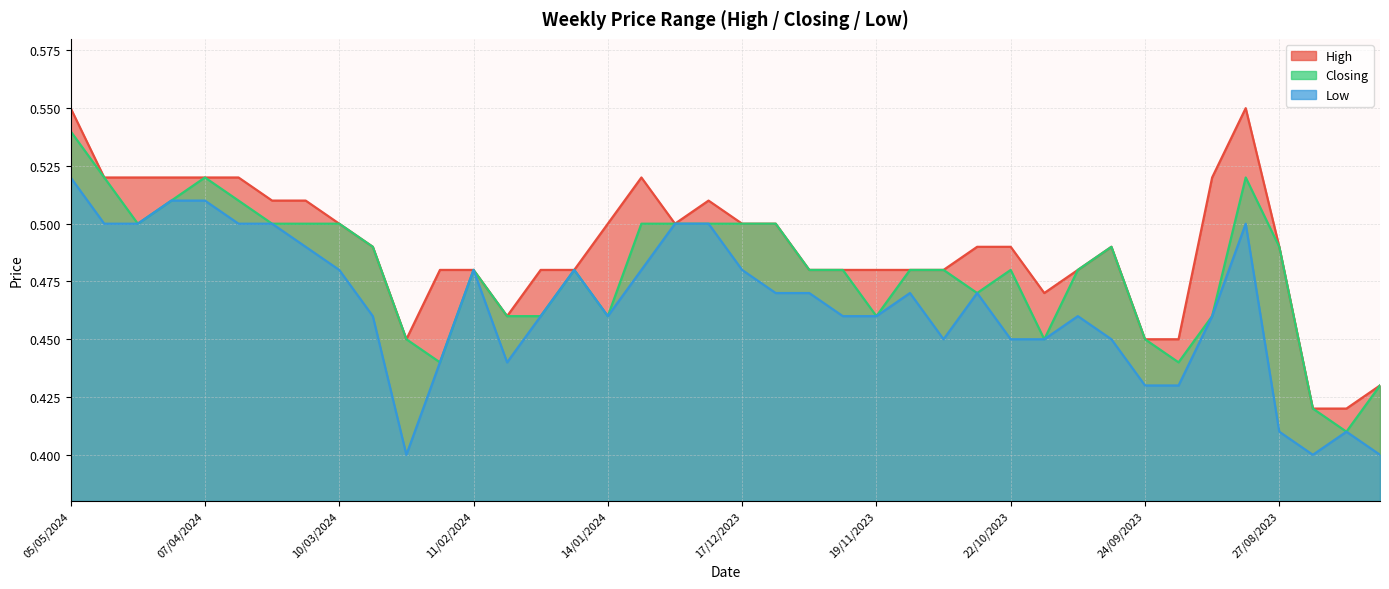

At which category is the sum across all series the highest?

05/05/2024